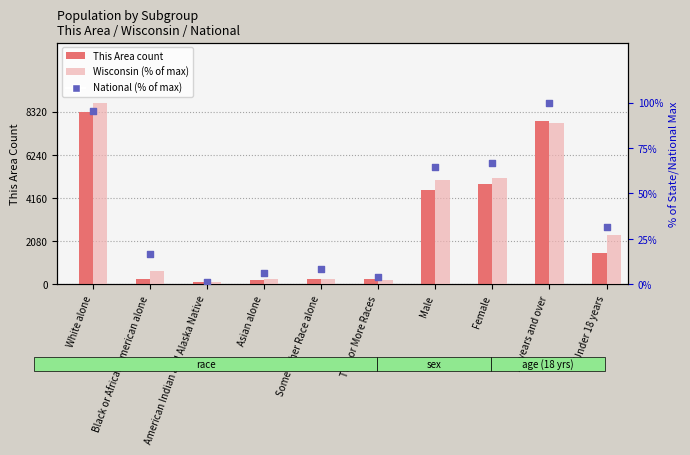

Which series contains the highest Y value?

This Area